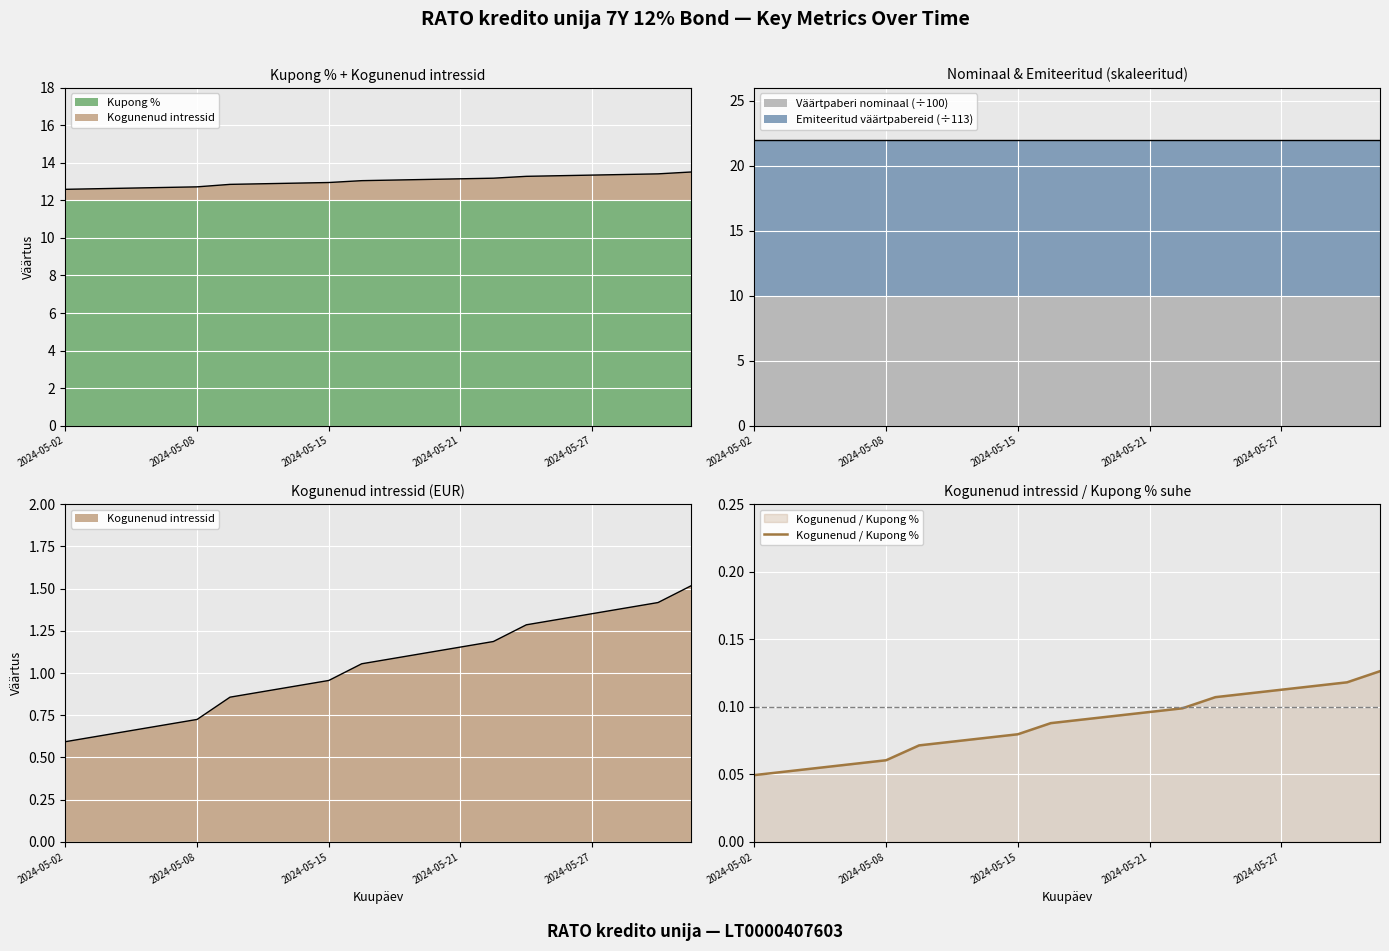

At which category does the chart reach its minimum across all series?

2024-05-02